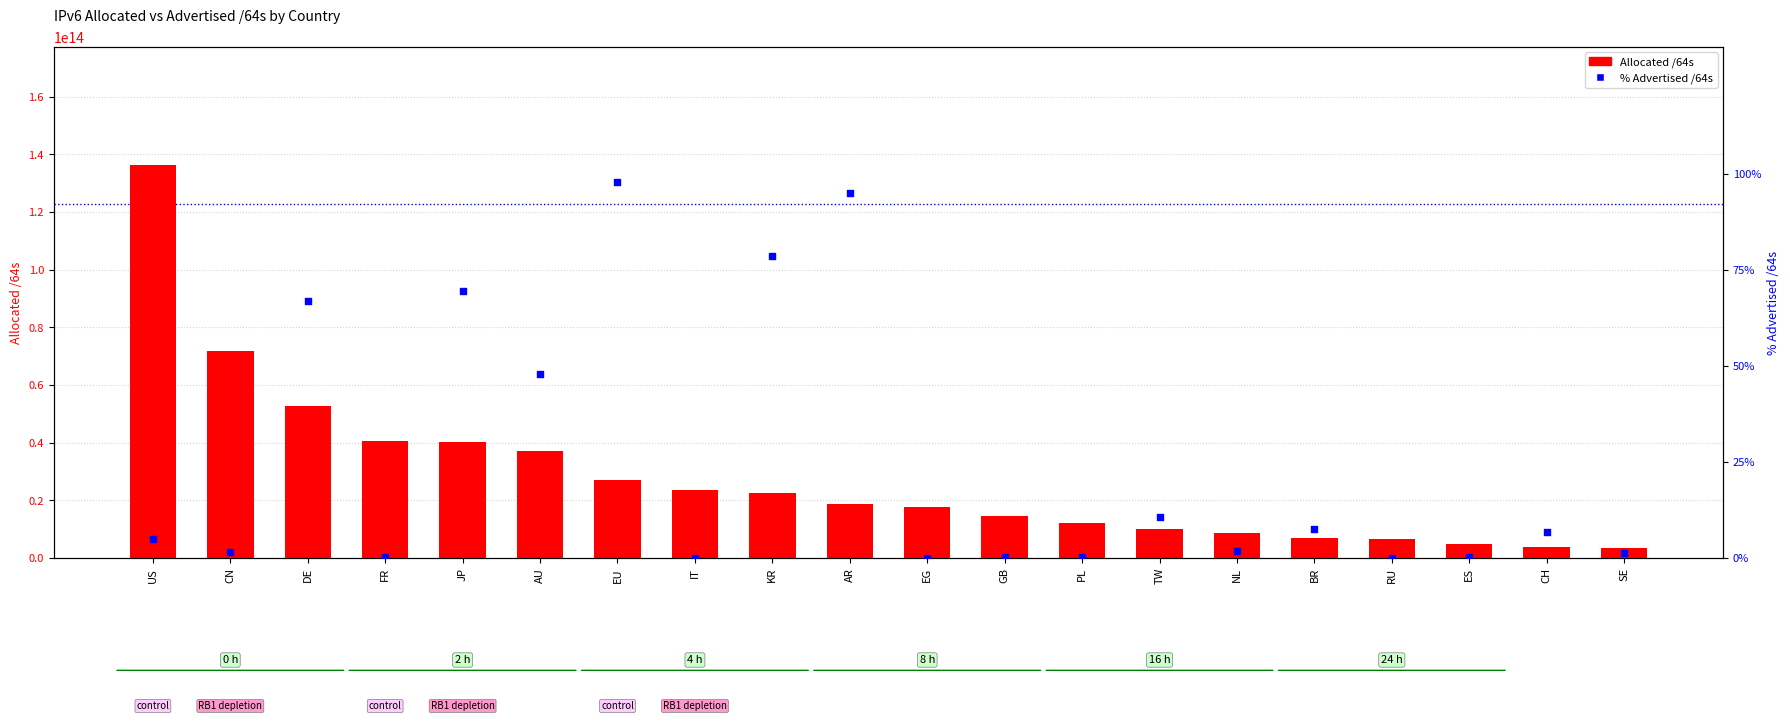

What are all the series names shown in the legend?

Allocated /64s, % Advertised /64s